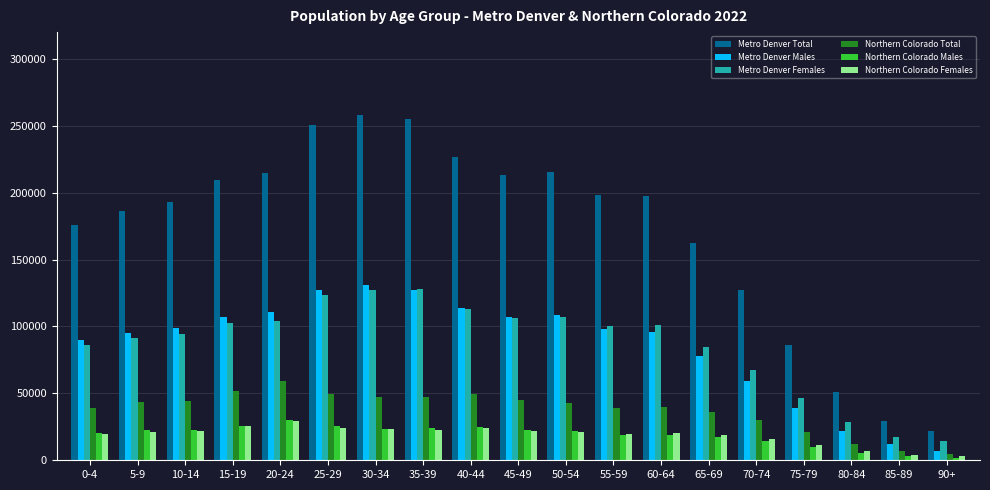

What is the average value of the Metro Denver Total series?

172207